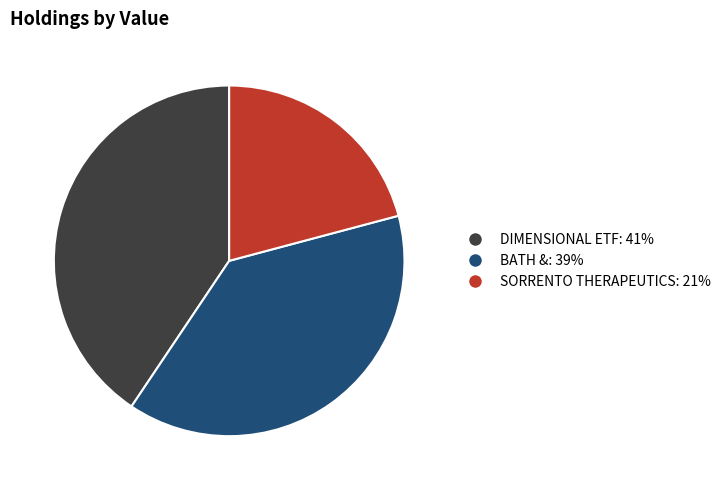

Does any single category account for the majority?

No